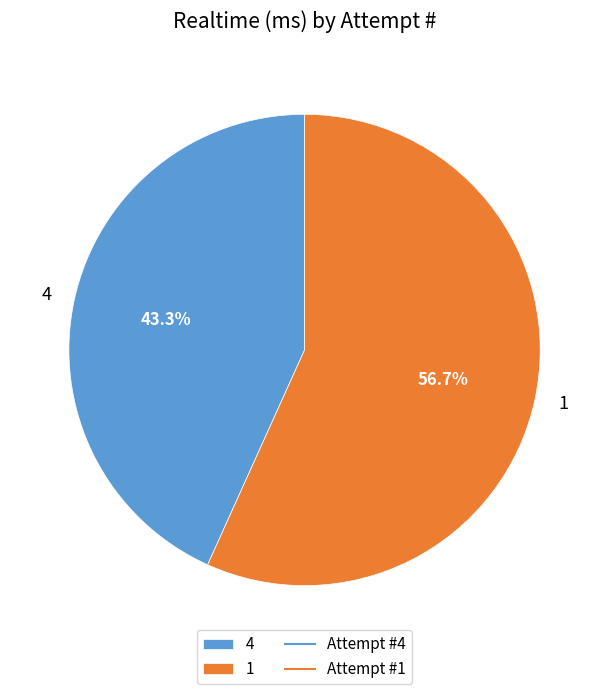

To the nearest percent, what is the difference between the largest and smallest slice percentages?

13%